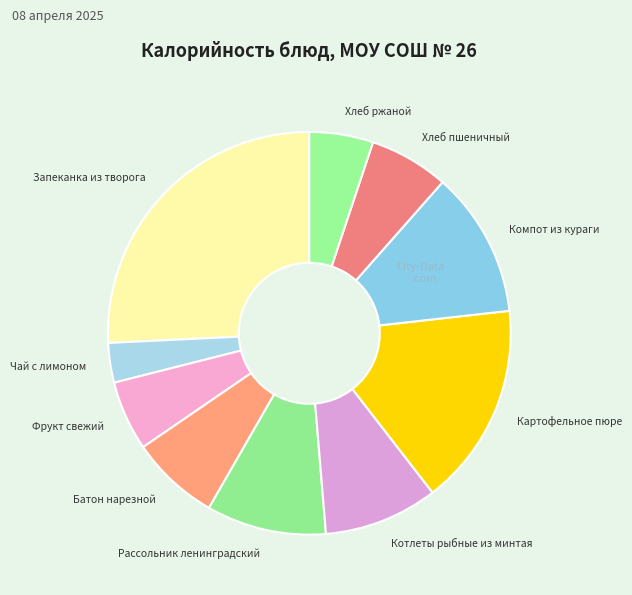

Is the sum of Компот из кураги and Хлеб ржаной greater than half?

No